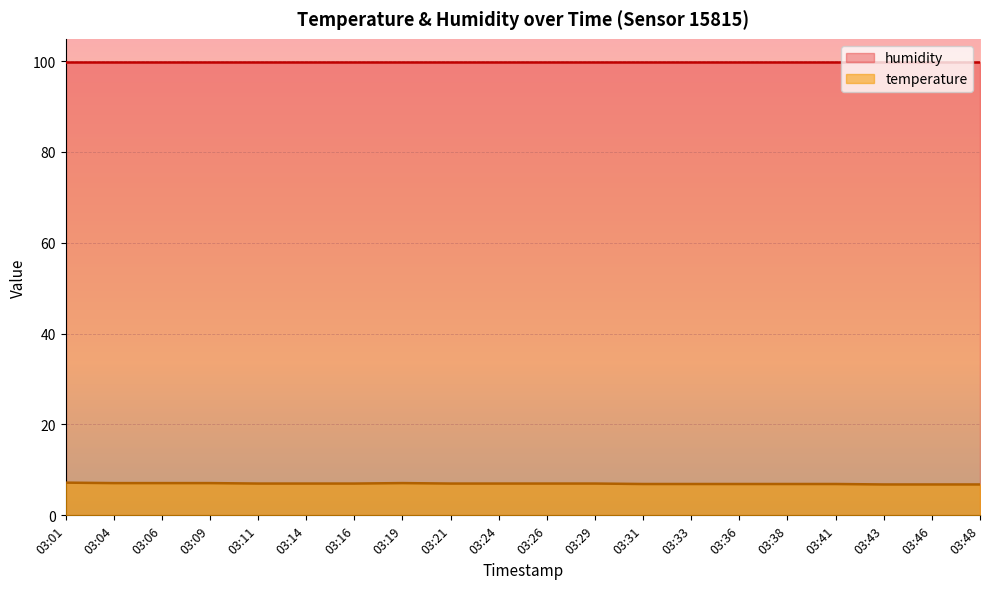

At which category does the chart reach its minimum across all series?

03:43